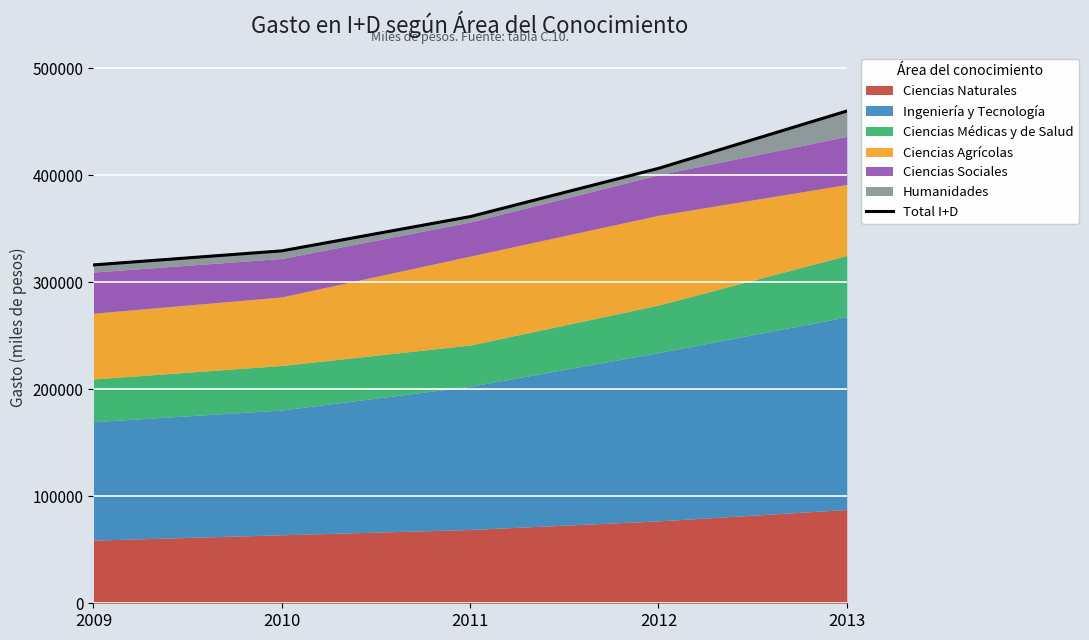

What is the difference between the second highest and second lowest values?

77095